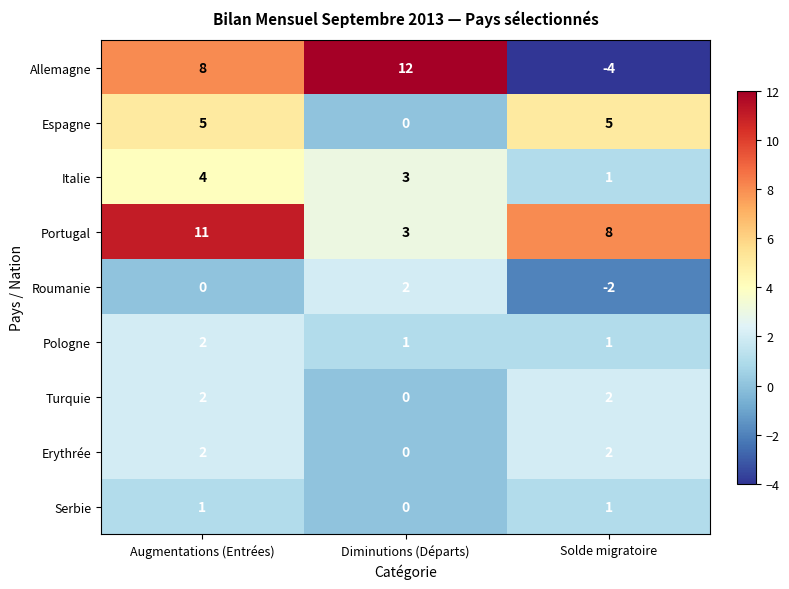

Reading left to right, extract all data points from this chart.

Allemagne: 8	12	-4
Espagne: 5	0	5
Italie: 4	3	1
Portugal: 11	3	8
Roumanie: 0	2	-2
Pologne: 2	1	1
Turquie: 2	0	2
Erythrée: 2	0	2
Serbie: 1	0	1